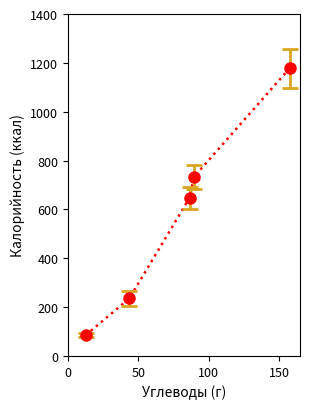

What is the minimum value shown in the chart?

86.0